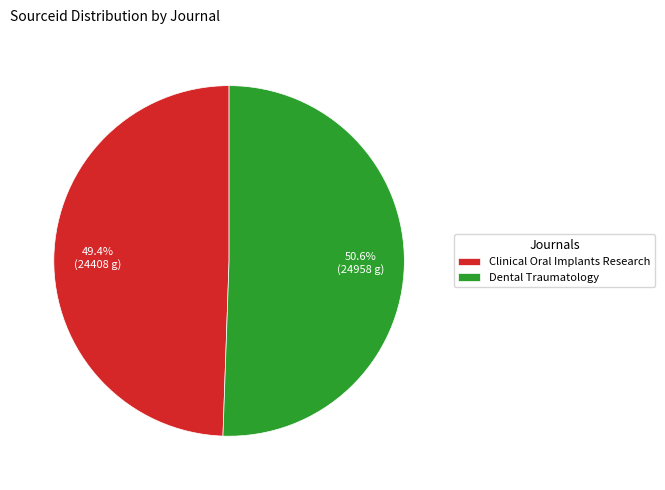

The Dental Traumatology slice represents 62% of the pie. True or false?

False